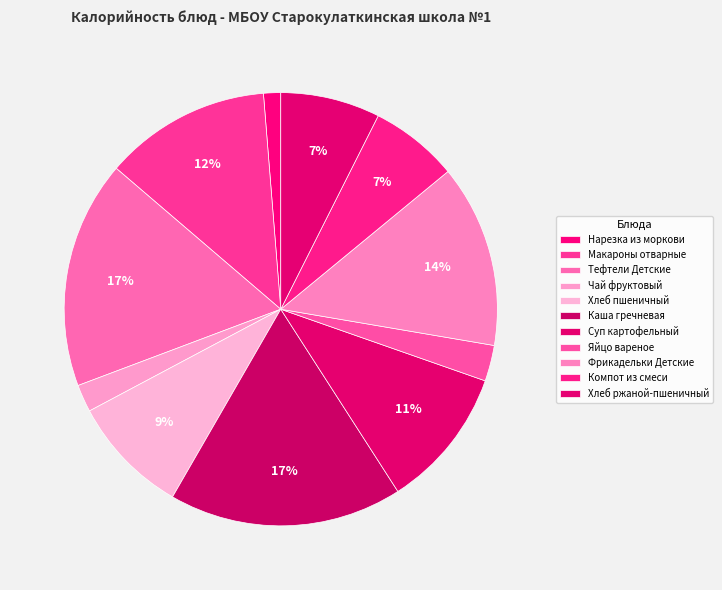

To the nearest percent, what percentage of the pie is Яйцо вареное?

3%